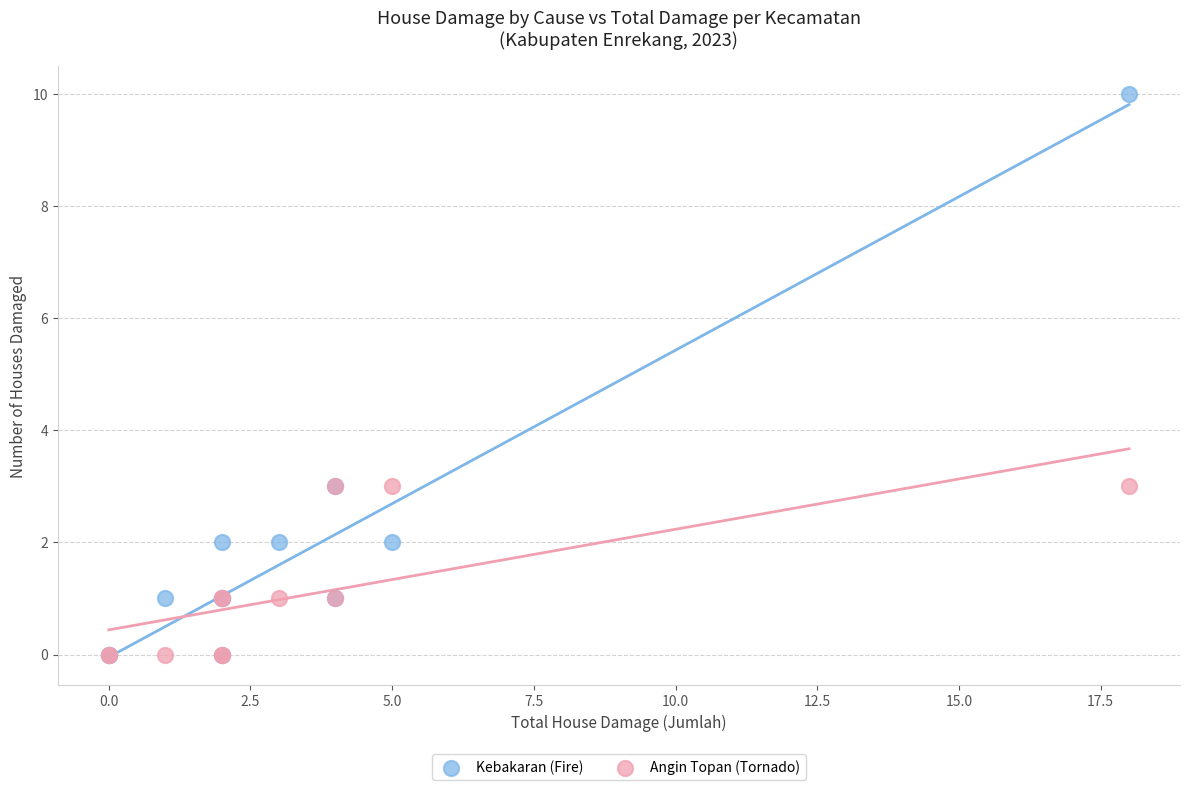

Which series contains the highest Y value?

Kebakaran (Fire)